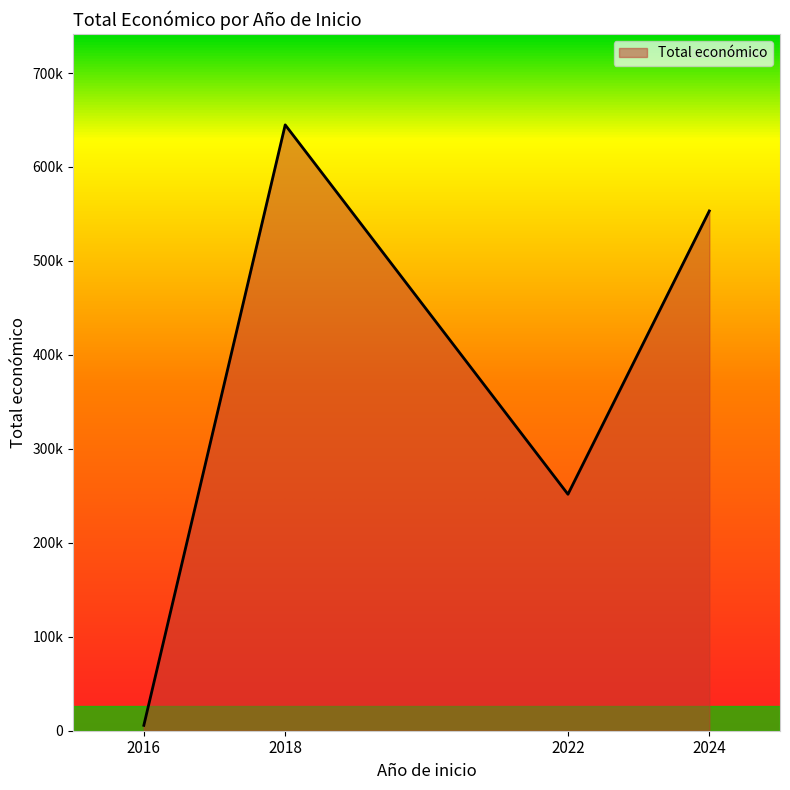

Does the chart display data point markers on the line(s)?

No